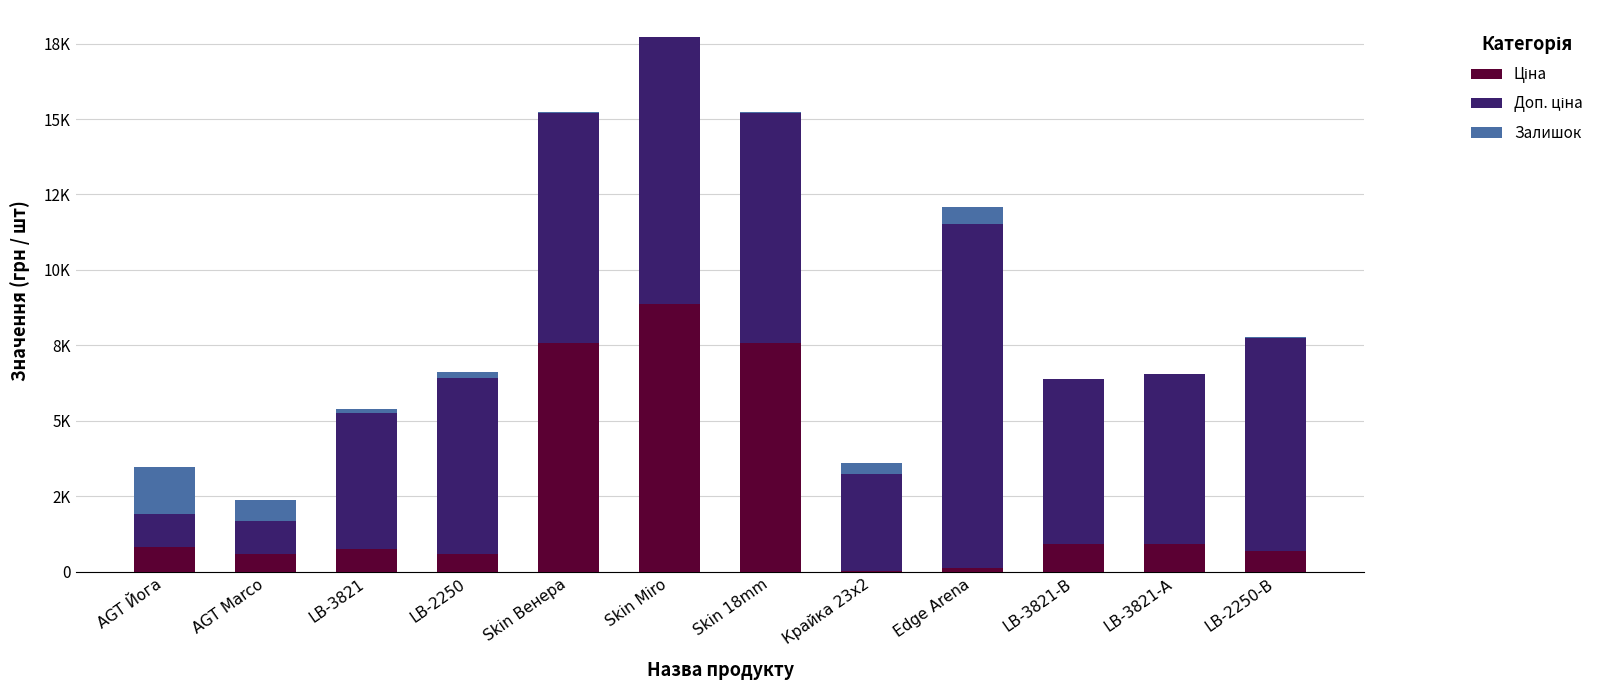

What is the label of the 5th bar from the right?

Крайка 23x2